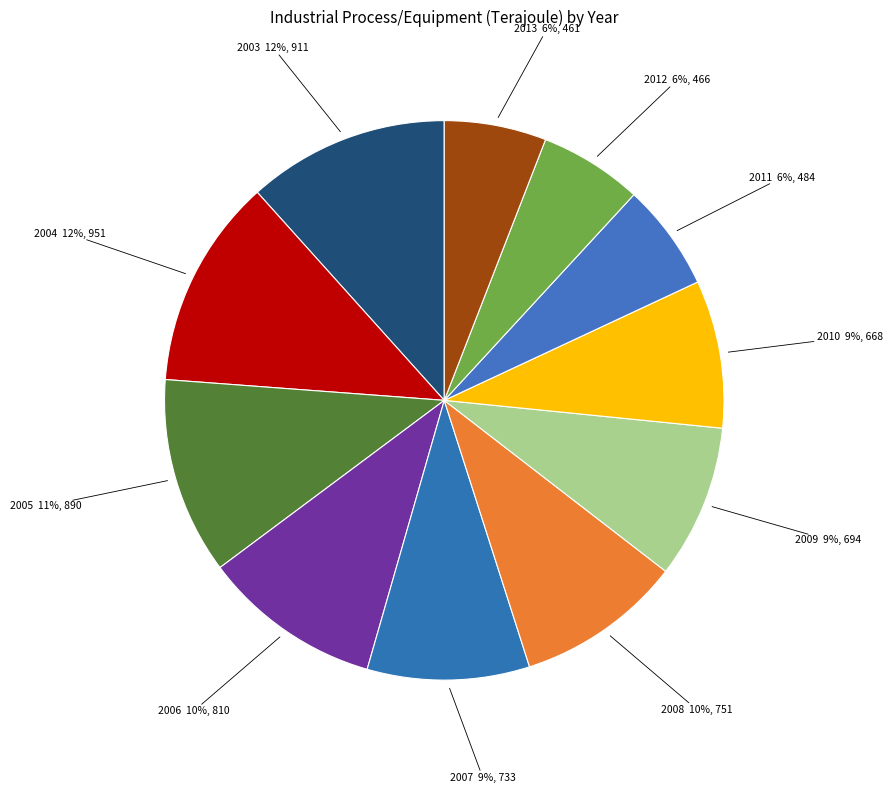

Combined, do 2003 and 2009 account for over 50%?

No